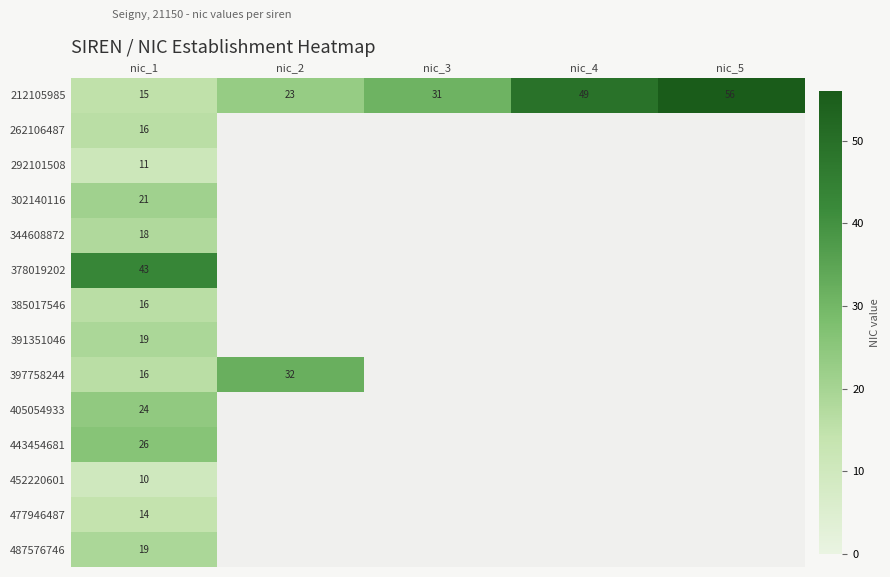

The value of 385017546 at nic_1 is 16. True or false?

True